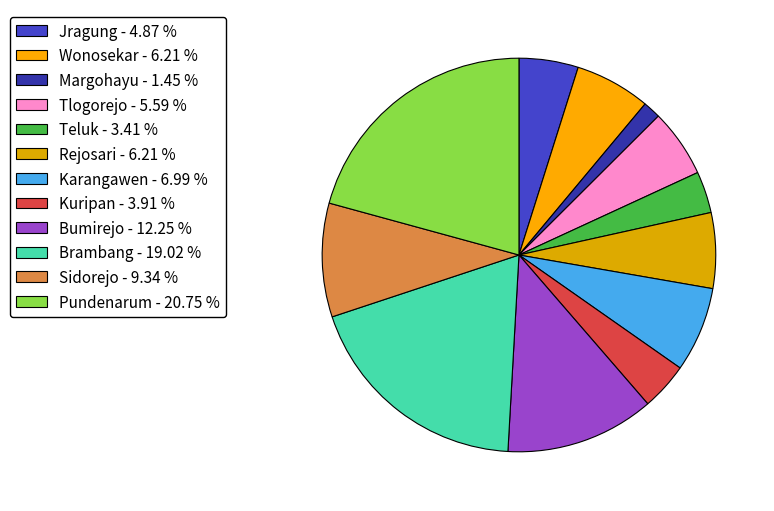

How many segments does this pie chart have?

12